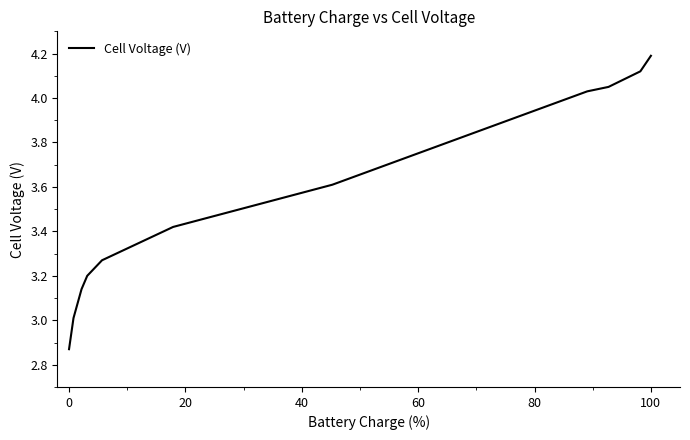

What is the maximum value shown in the chart?

4.2